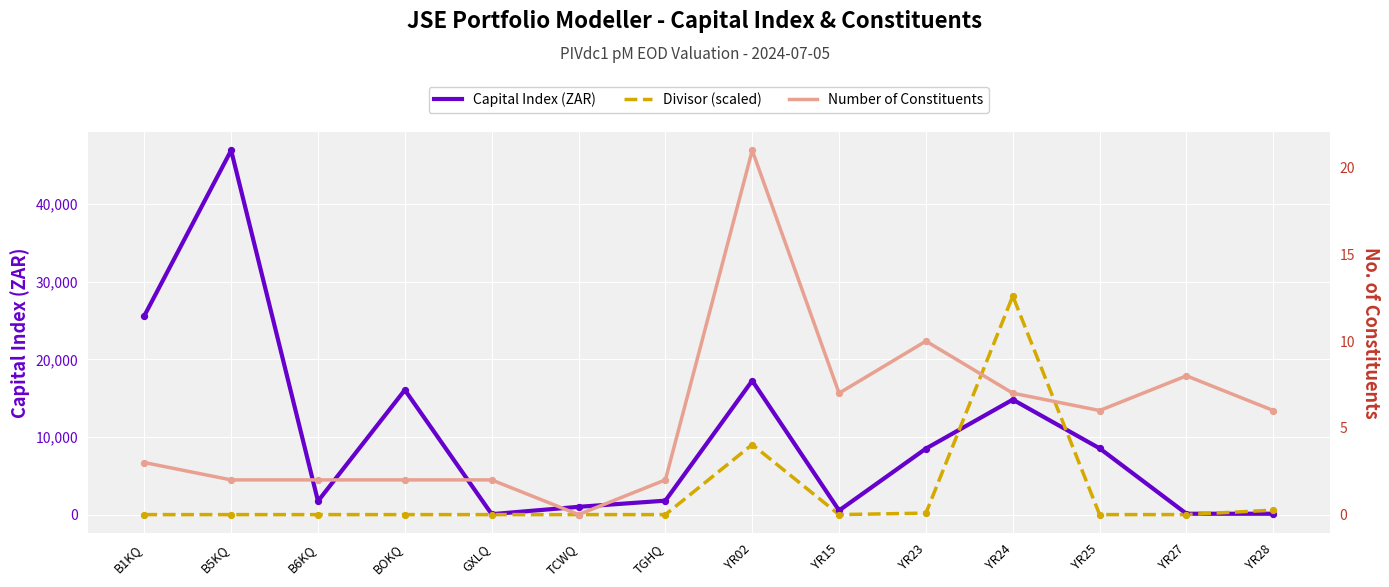

Which series has the largest total across all categories?

Capital Index (ZAR)